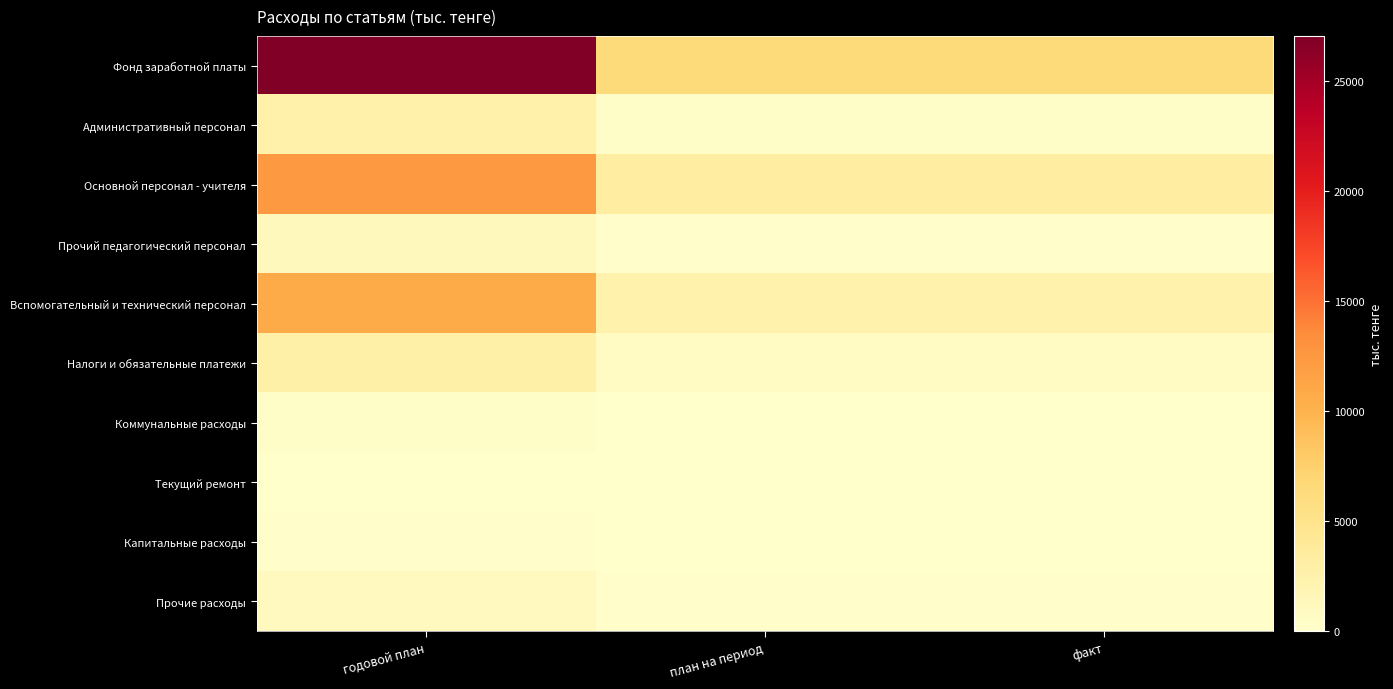

List the series in order of their peak value, highest first.

Фонд заработной платы, Основной персонал - учителя, Вспомогательный и технический персонал, Налоги и обязательные платежи, Административный персонал, Прочий педагогический персонал, Прочие расходы, Коммунальные расходы, Капитальные расходы, Текущий ремонт